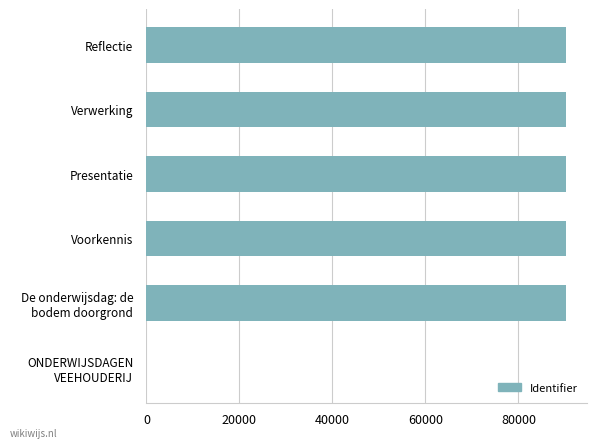

Read the value at Reflectie.

90305